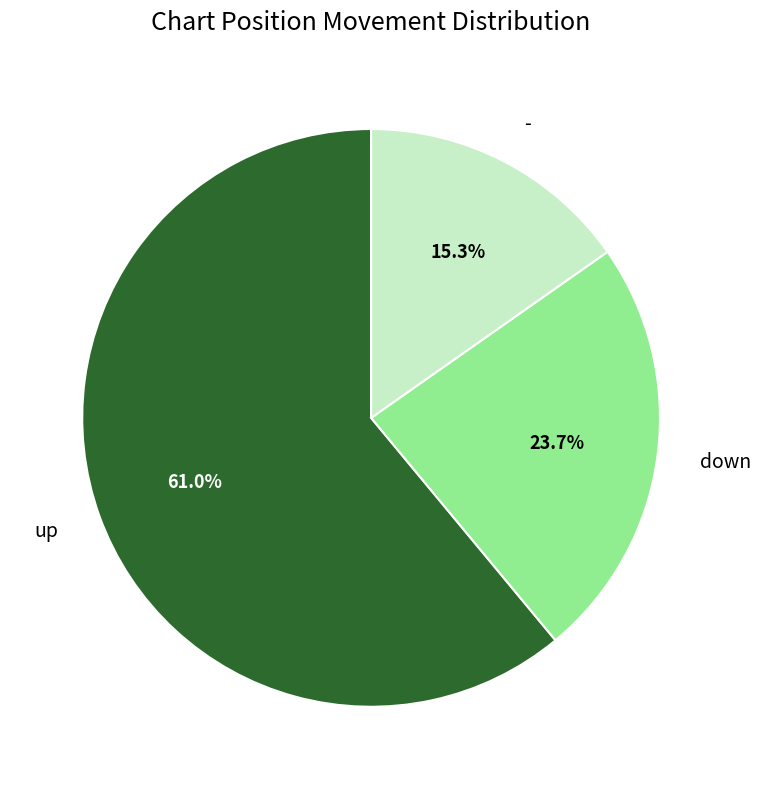

Between - and down, which is larger?

down